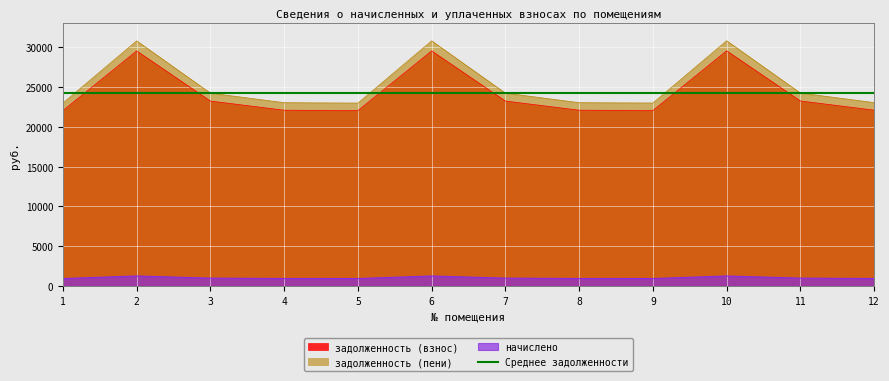

How many interior local valleys does the задолженность (пени) series have?

2